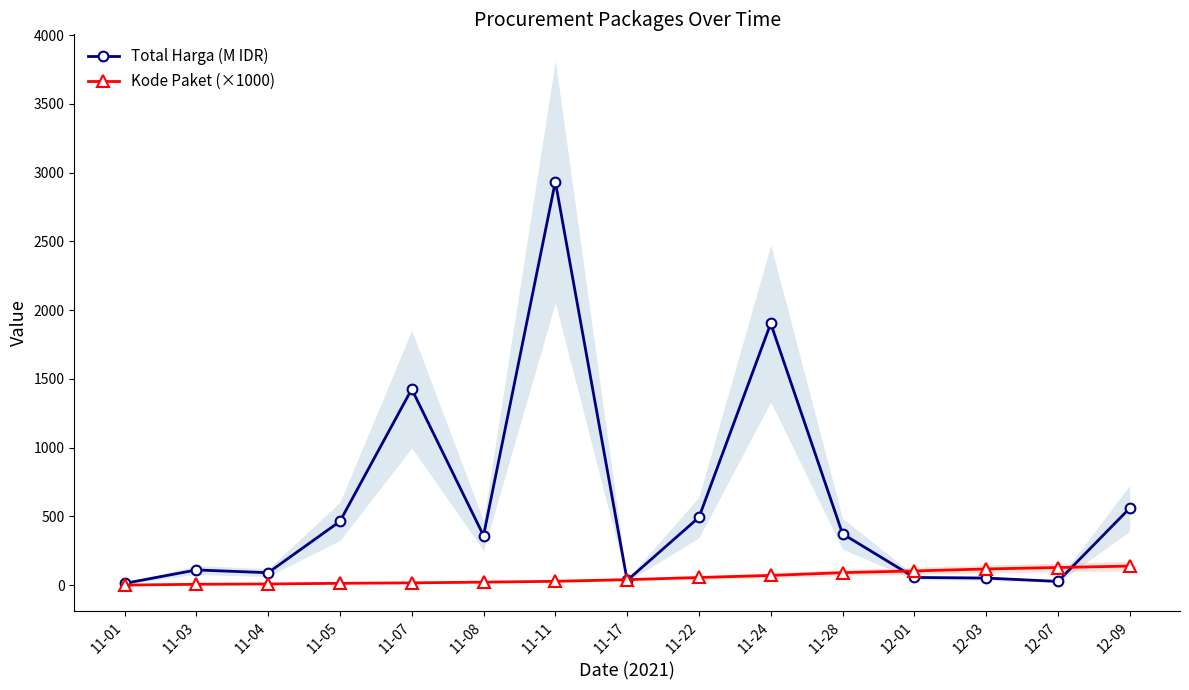

The Kode Paket (×1000) series shows 6.4 at 11-03. True or false?

True